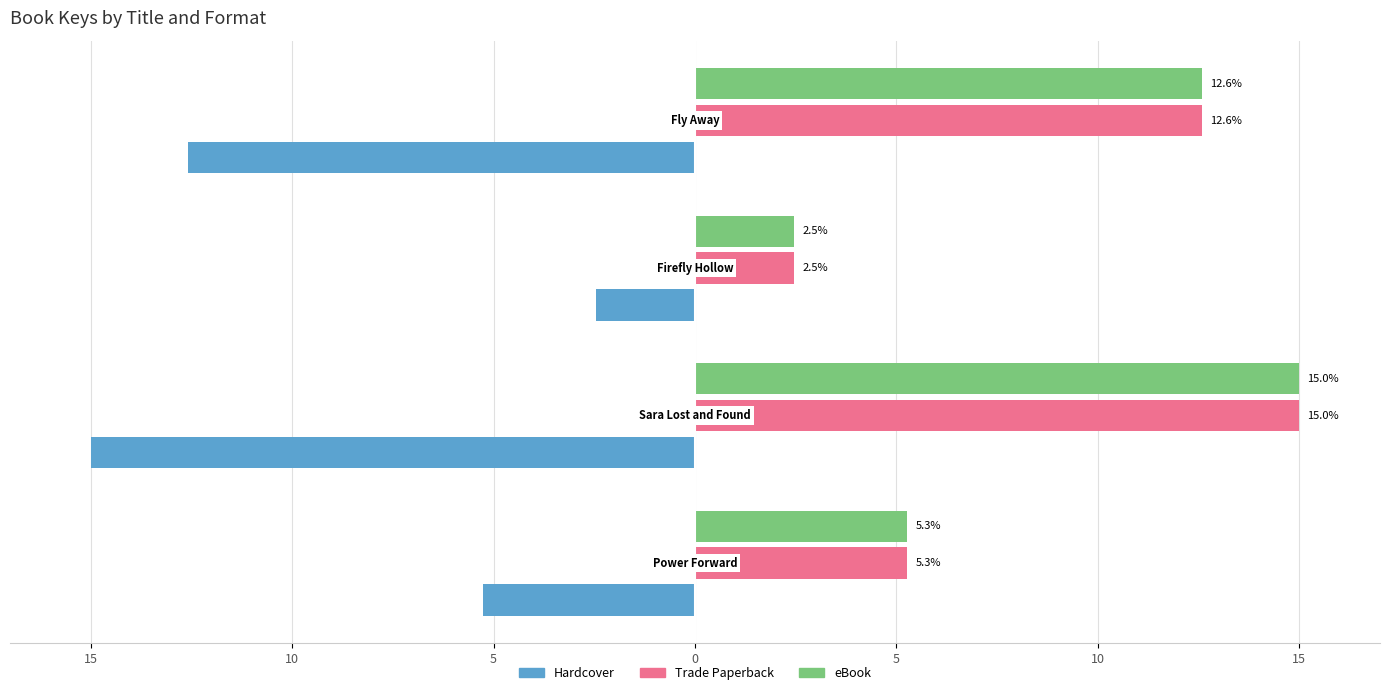

What is the difference between the second highest and second lowest values in the Hardcover series?

7.3